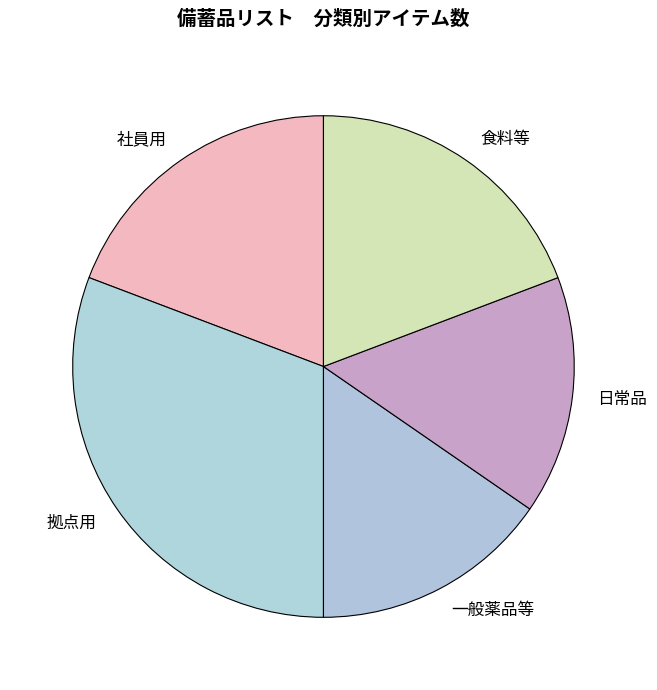

Is it true that 日常品 is 21% of the pie?

False